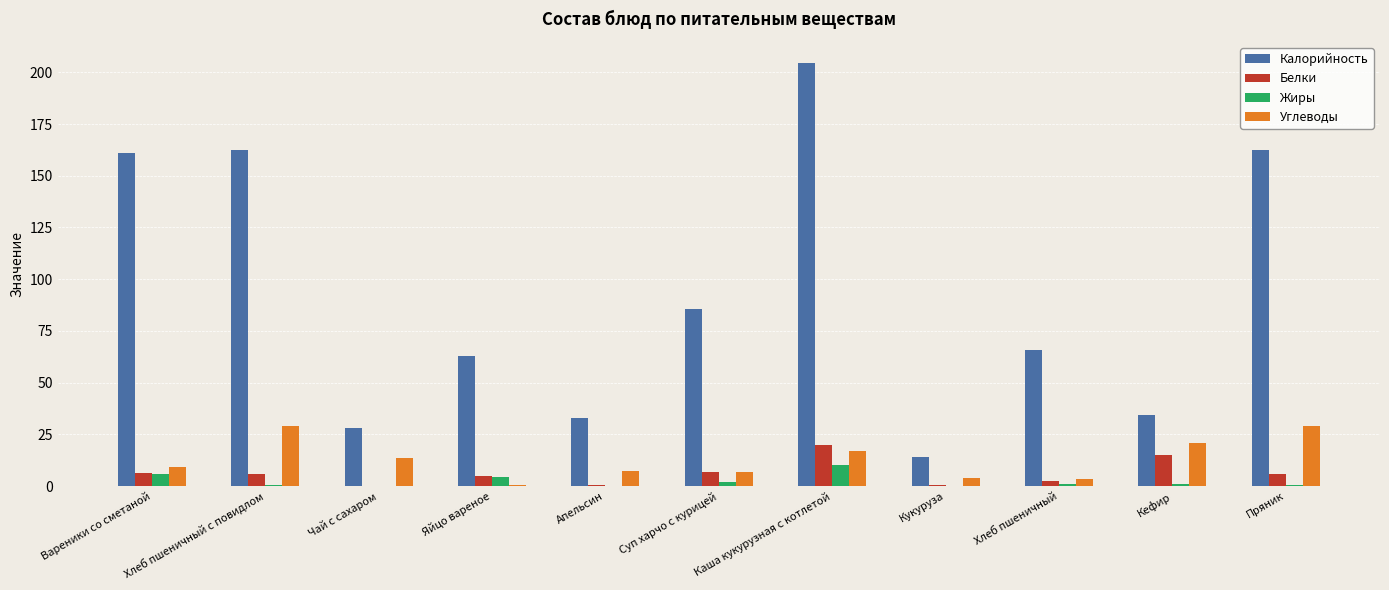

Read the Калорийность value at Каша кукурузная с котлетой.

204.5